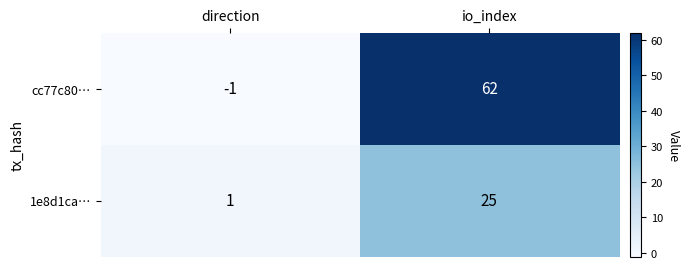

What is the sum of the cc77c80… values at direction and io_index?

61